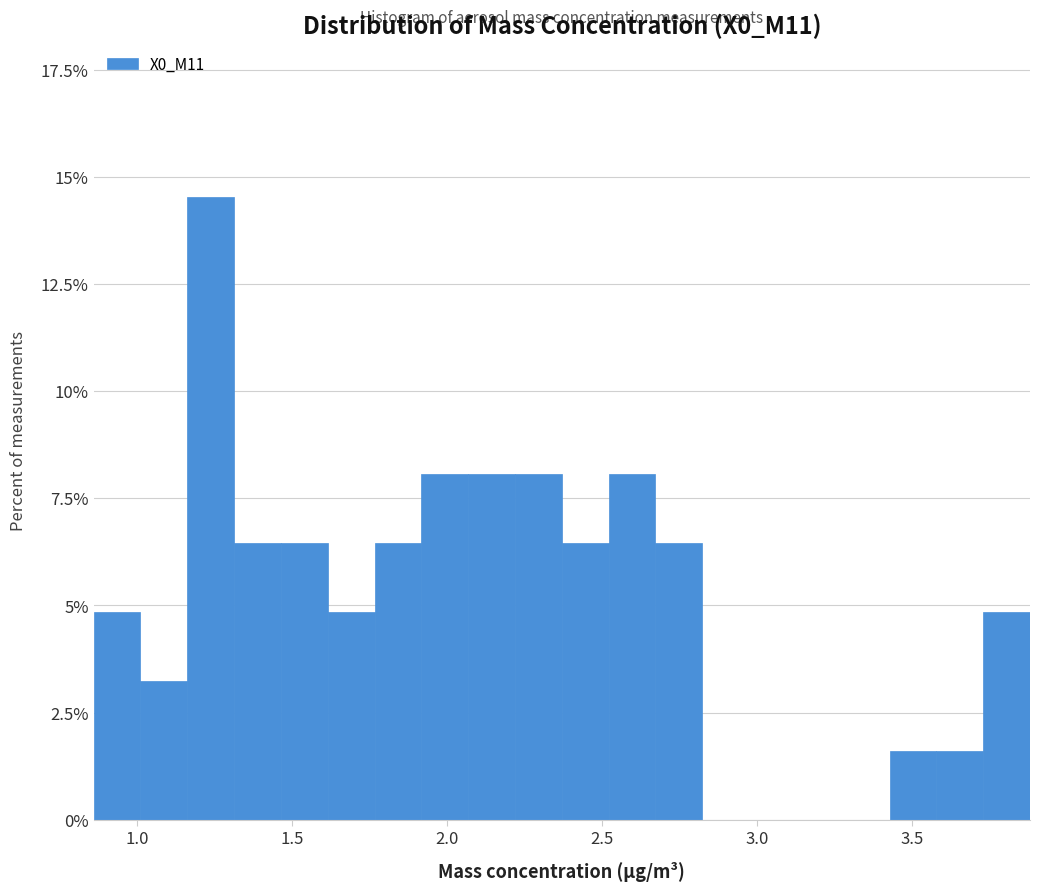

Read against the x-axis, roughly where is the centre of the tallest bar?

1.25